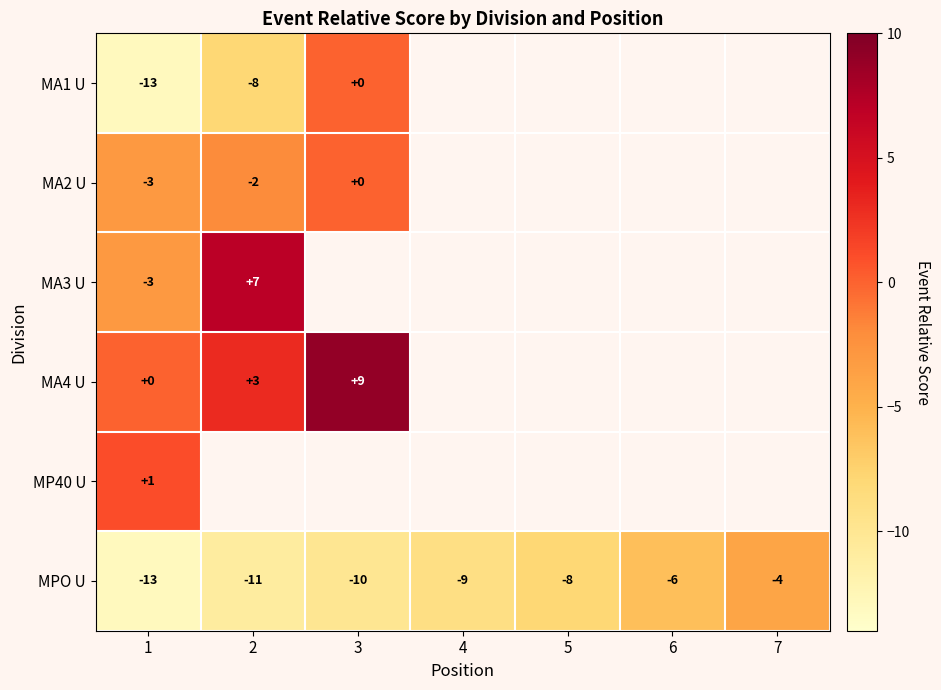

At how many categories does at least one series exceed -3?

3